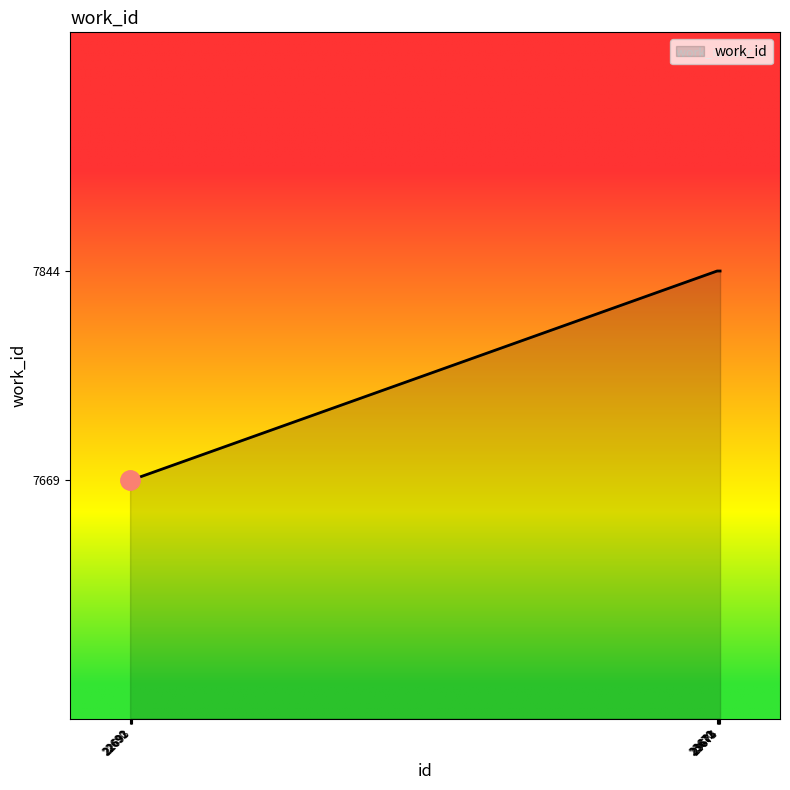

What is the greatest value displayed?

7844